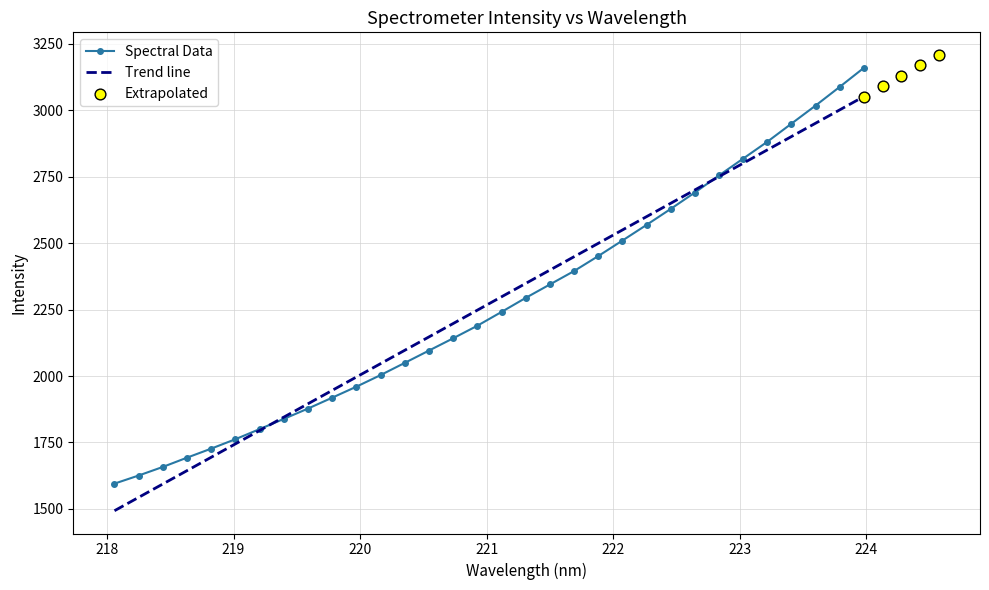

Approximately how many times larger is the value at 221.6902 compared to 223.2172?

0.8